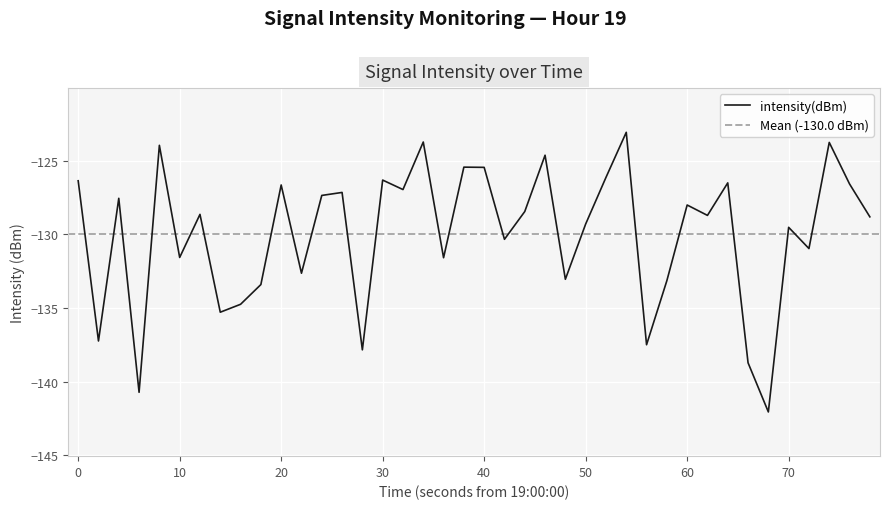

What is the highest value of the intensity(dBm) series?

-123.1